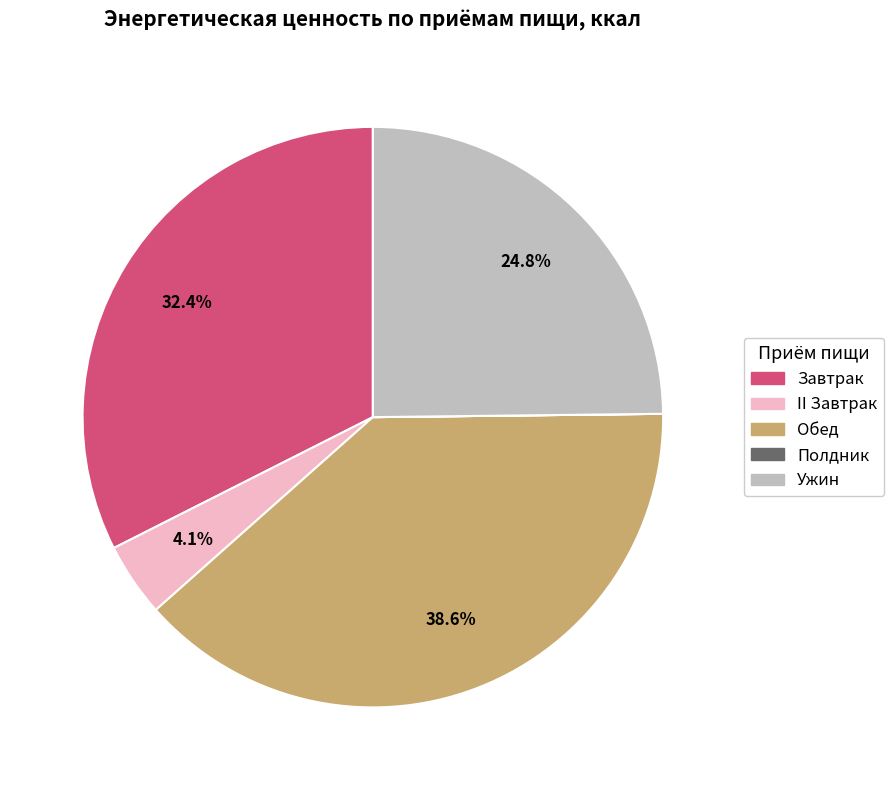

Is it true that Ужин is 31% of the pie?

False